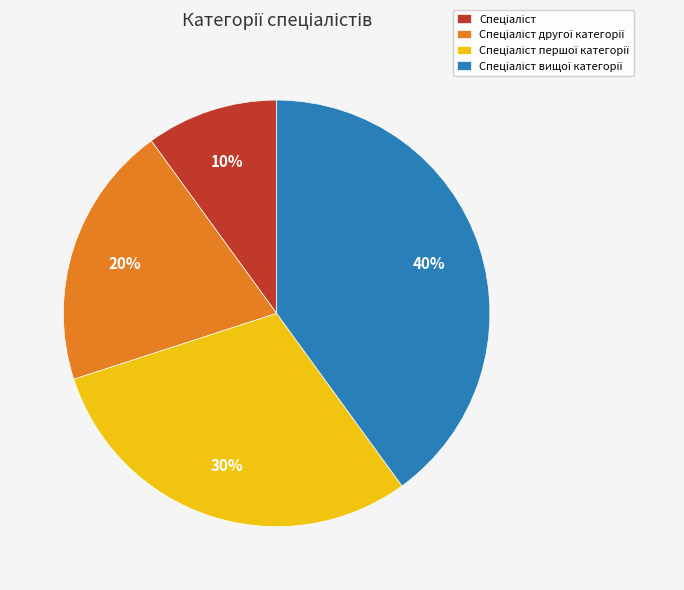

Is there a majority slice in this chart?

No